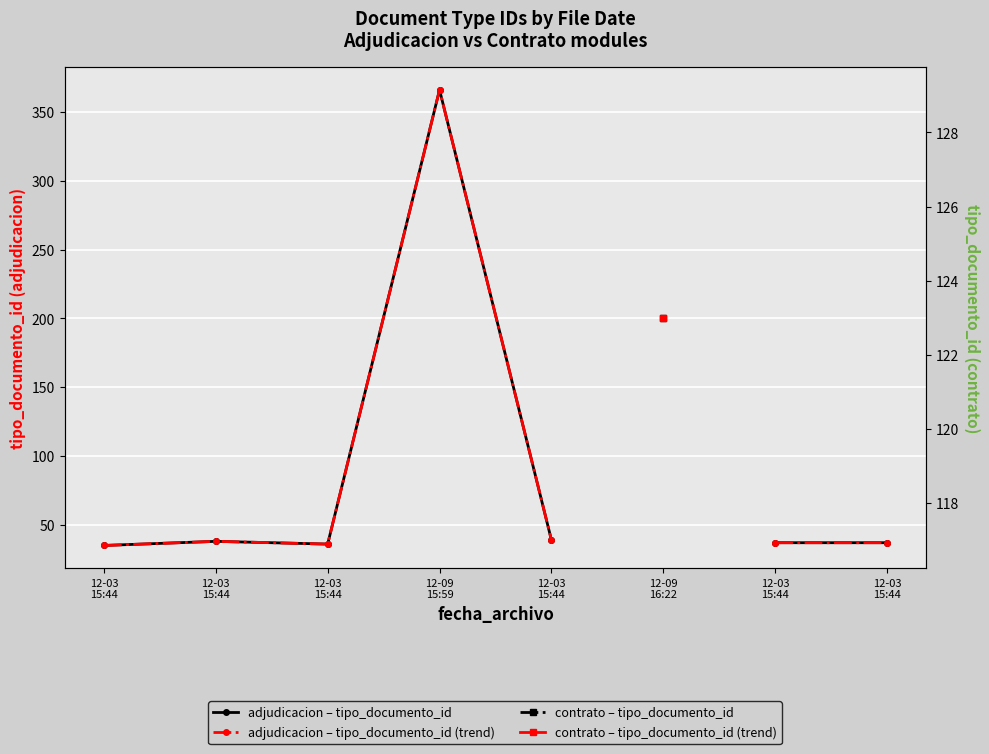

Which label corresponds to the smallest value in the chart?

12-03
15:44